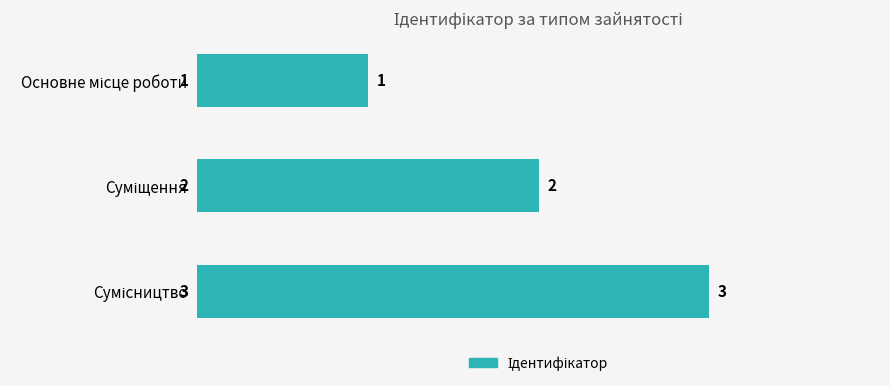

What is the sum of all values?

6